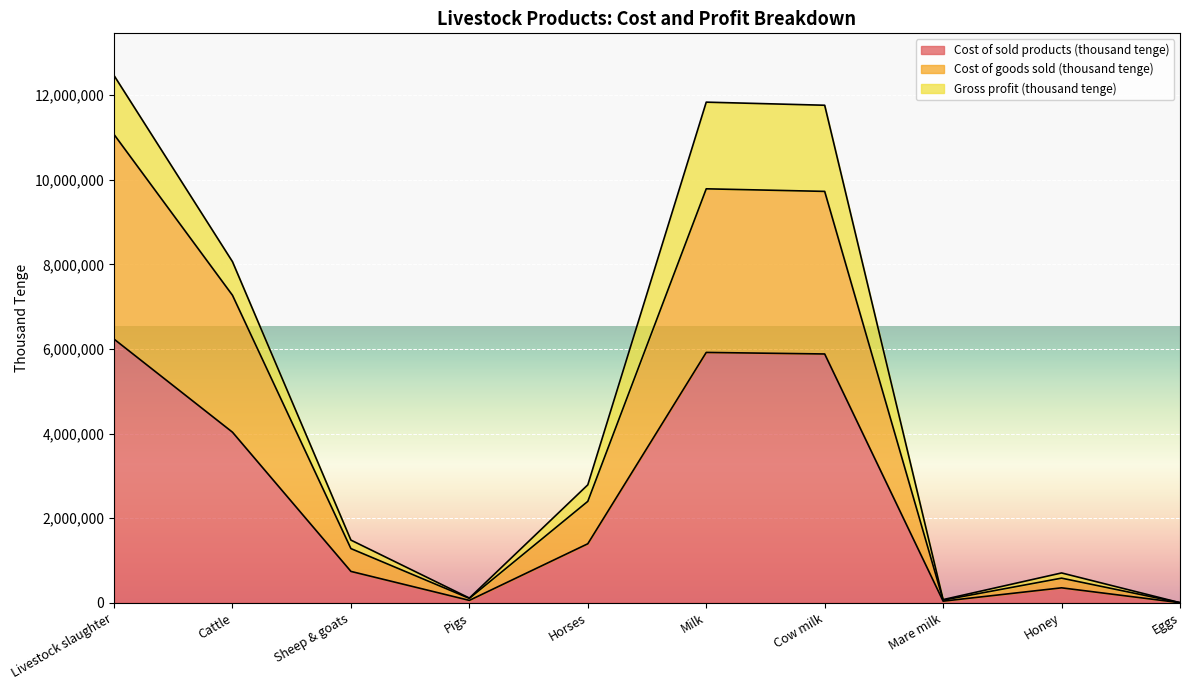

What is the maximum value for Cost of sold products (thousand tenge)?

6232742